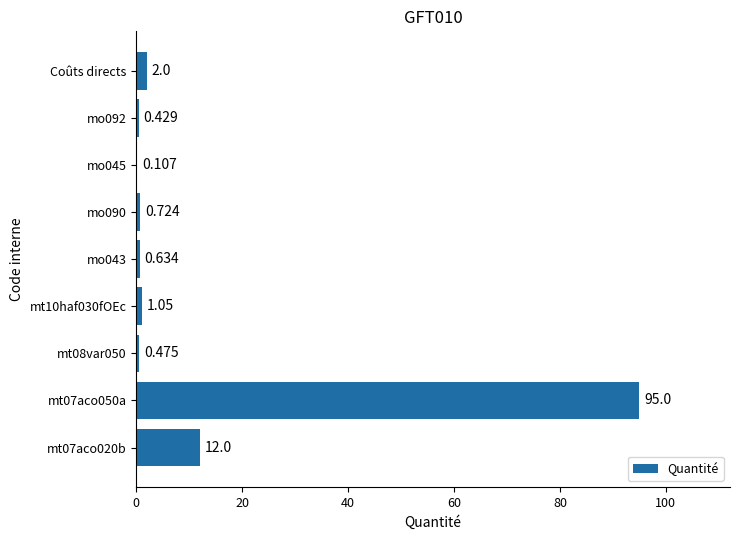

Between Coûts directs and mo043, which is larger?

Coûts directs